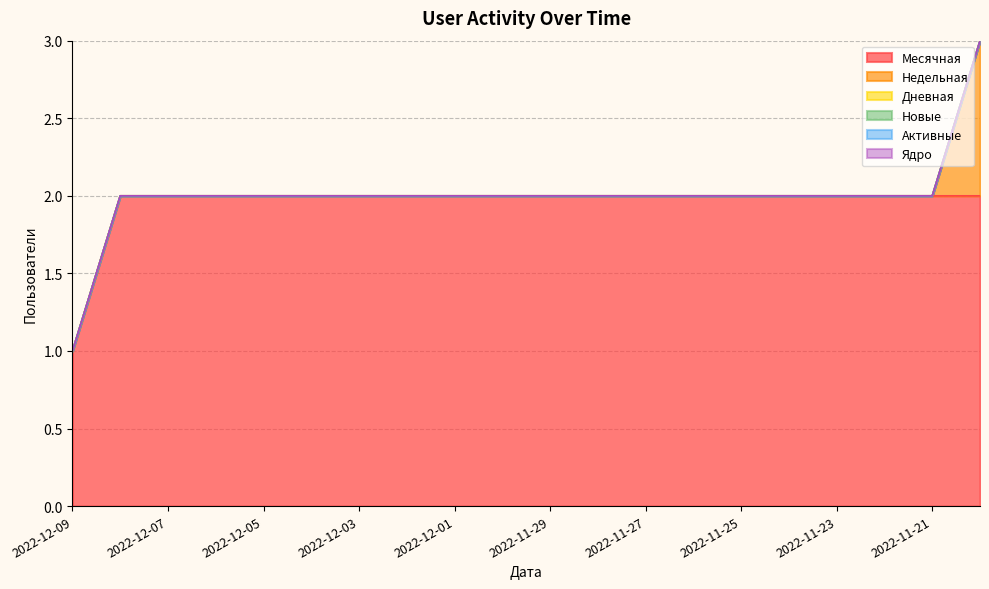

Which has a higher value, 2022-11-30 or 2022-11-25?

2022-11-30